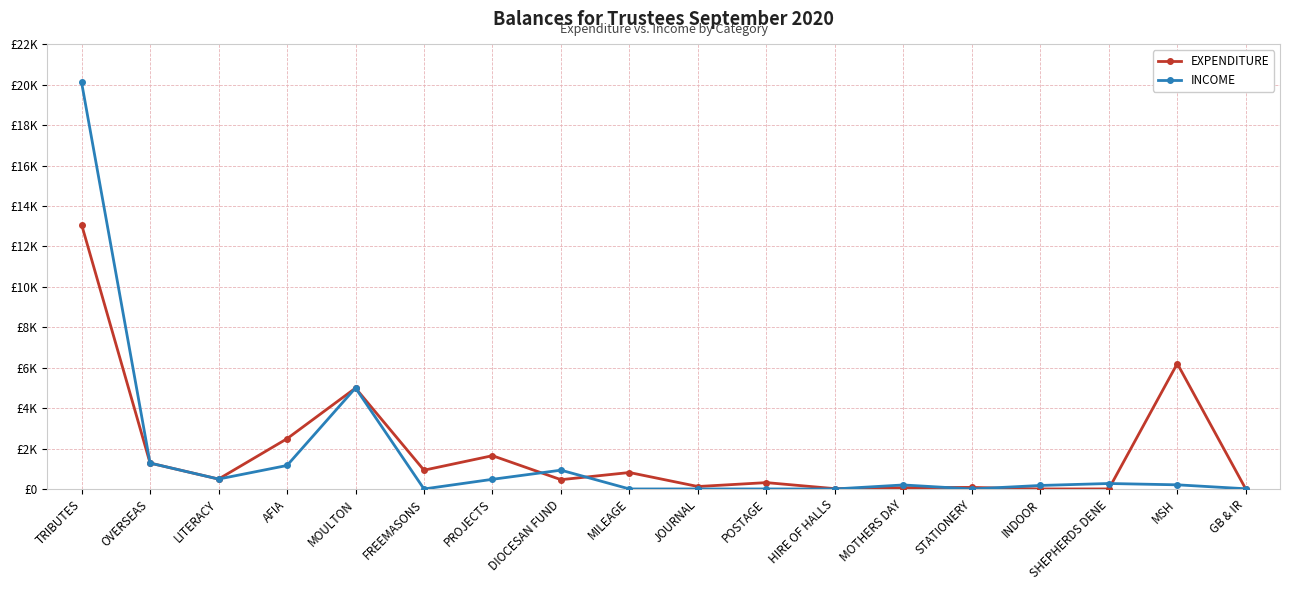

Does the chart have visible grid lines?

Yes